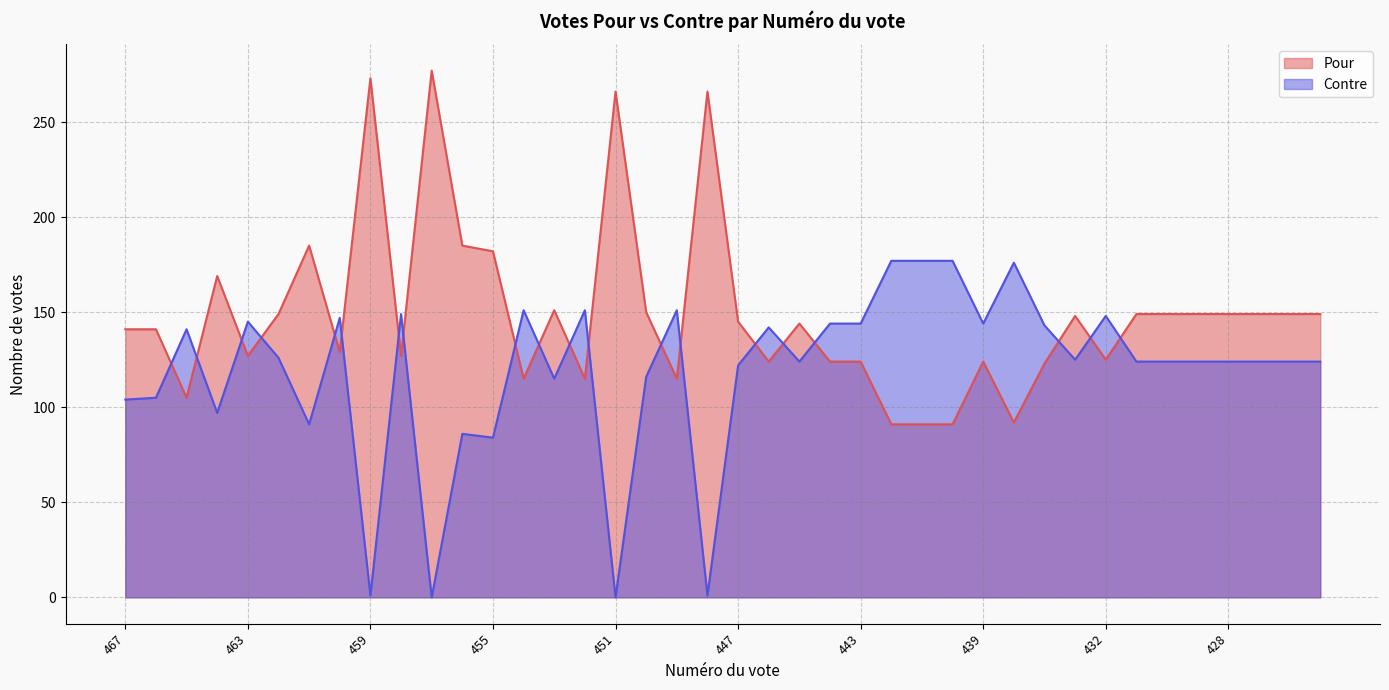

What is the highest value of the Pour series?

277